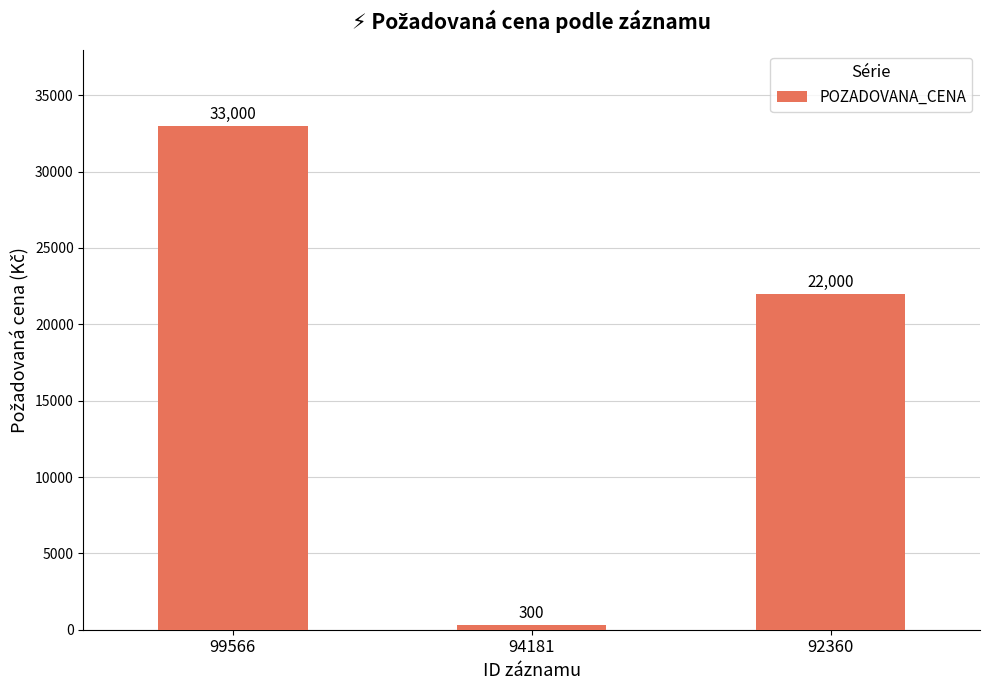

Rank the categories by value from lowest to highest.

94181, 92360, 99566